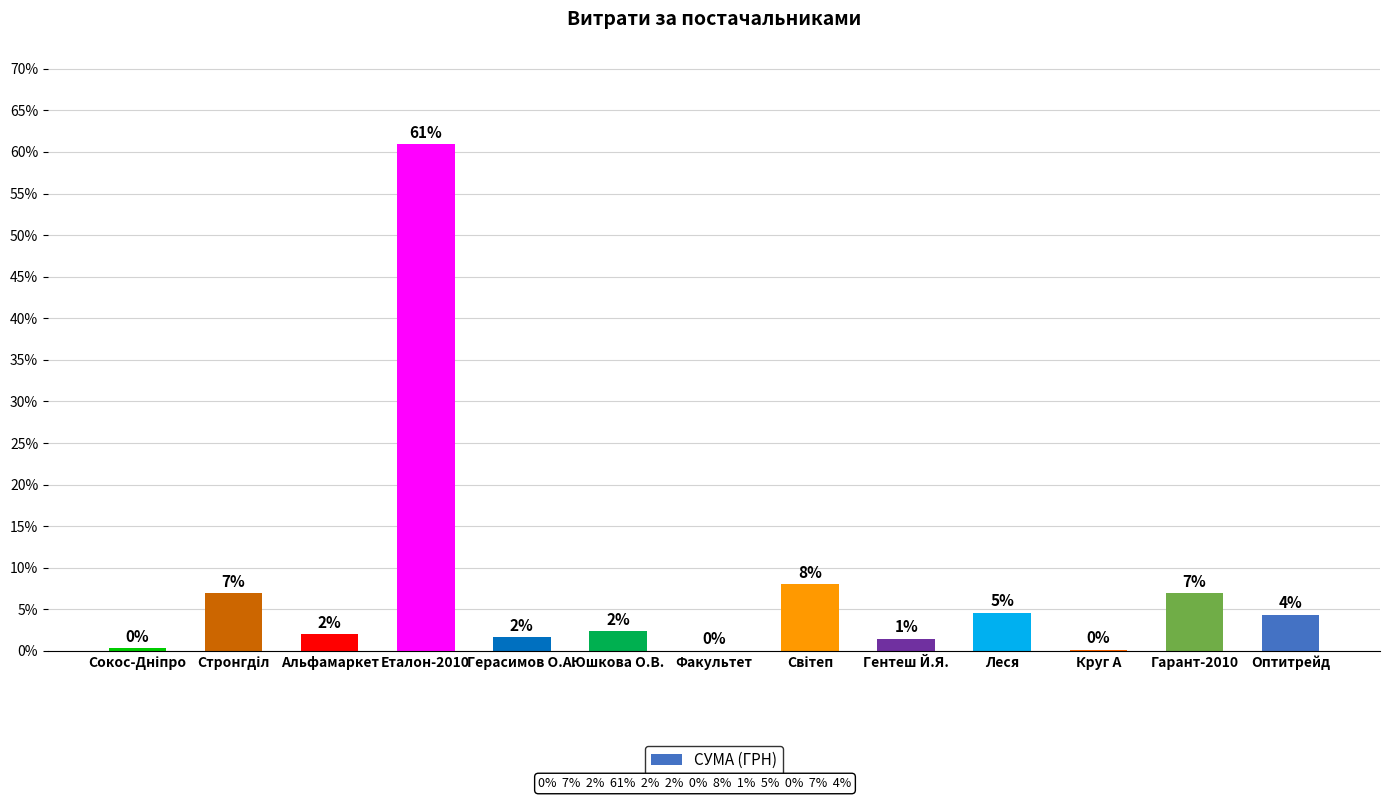

Which has a higher value, Юшкова О.В. or Гентеш Й.Я.?

Юшкова О.В.